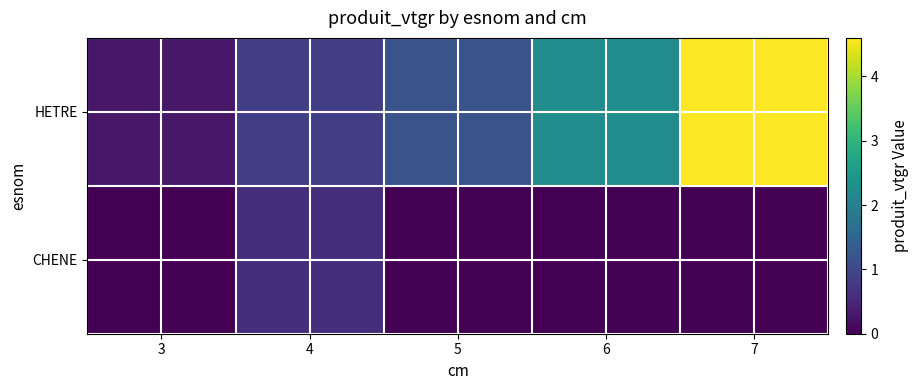

Reading left to right, transcribe all the data shown in this chart.

HETRE: 3=0.3	4=0.9	5=1.2	6=2.2	7=4.6
CHENE: 3=0.0	4=0.6	5=0.0	6=0.0	7=0.0